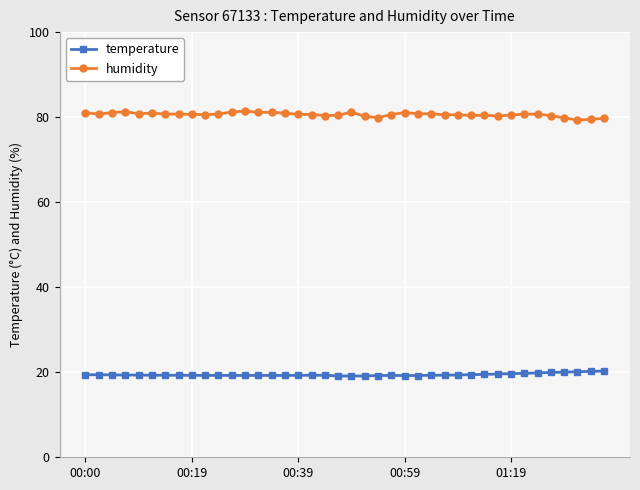

At how many categories does at least one series exceed 44?

40